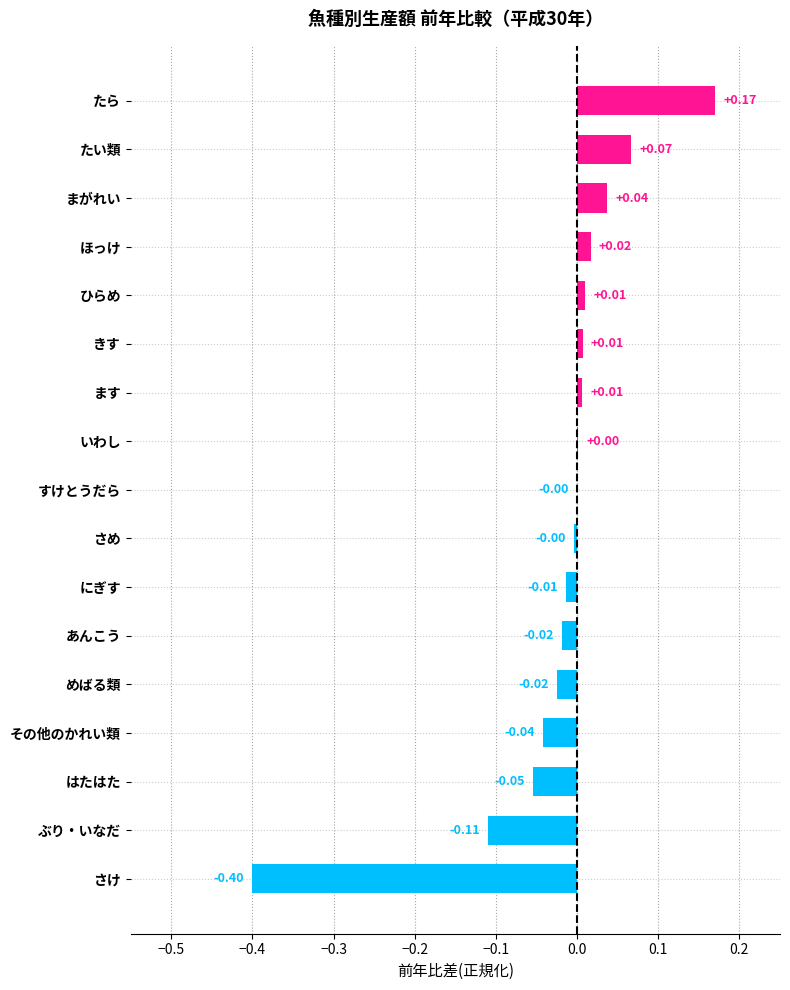

Are the bars grouped side by side (vs. stacked)?

No